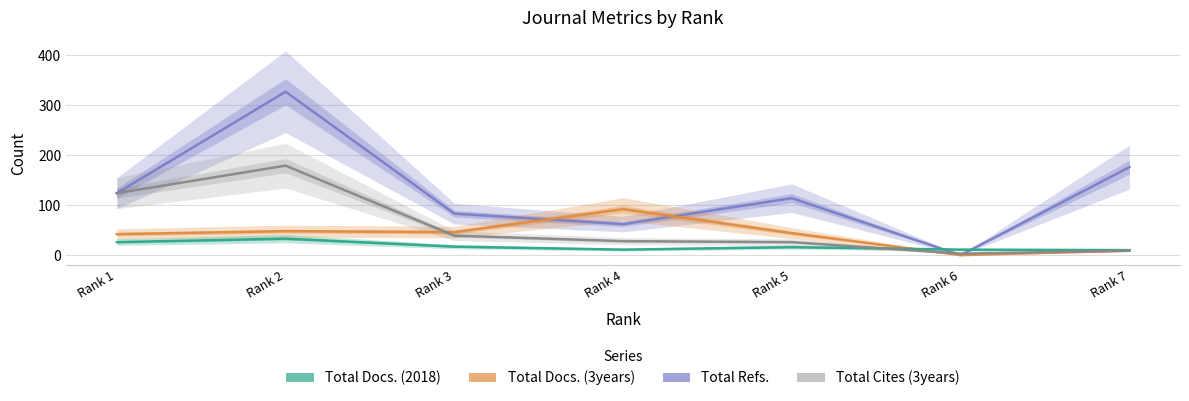

True or false: Total Refs. and Total Docs. (2018) cross at least once.

True